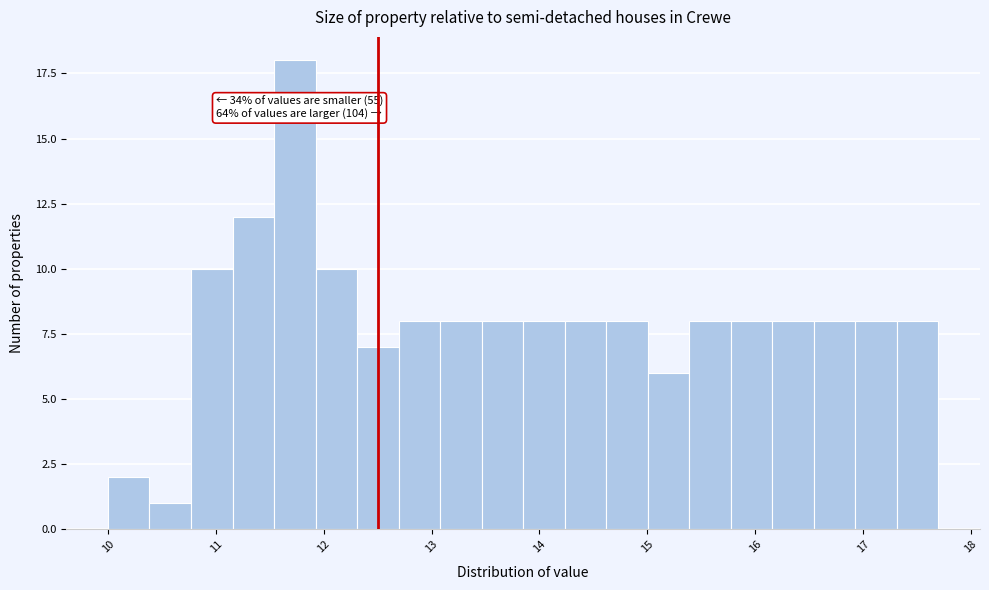

Around what value on the x-axis is the tallest bar? Give the approximate position of its centre, as read against the axis.

11.7